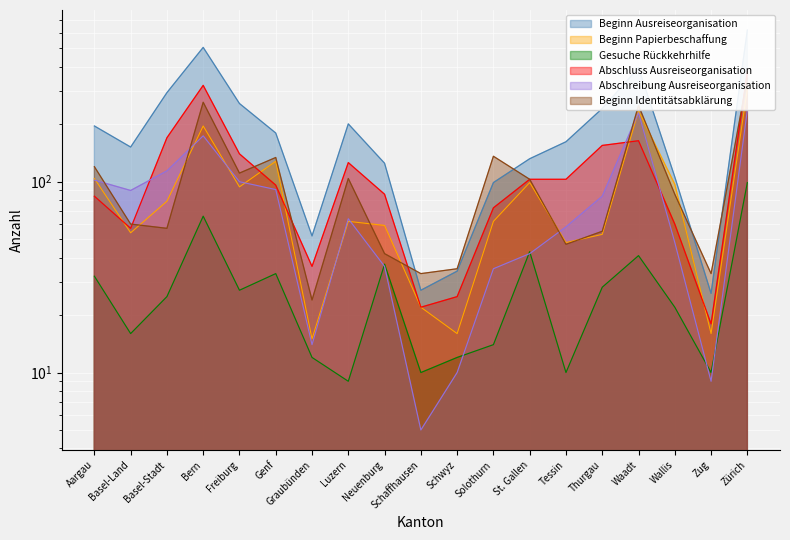

Reading left to right, what are all the values shown in this chart?

Beginn Ausreiseorganisation: 196	152	293	506	257	180	52	201	125	27	34	99	132	162	242	396	106	26	624
Beginn Papierbeschaffung: 104	54	79	196	94	128	15	62	59	22	16	62	99	48	53	235	97	16	307
Gesuche Rückkehrhilfe: 32	16	25	66	27	33	12	9	37	10	12	14	43	10	28	41	22	10	99
Abschluss Ausreiseorganisation: 84	57	170	320	140	96	36	126	86	22	25	73	103	103	155	164	60	18	378
Abschreibung Ausreiseorganisation: 102	90	114	174	100	91	14	64	36	5	10	35	42	58	84	230	48	9	238
Beginn Identitätsabklärung: 120	60	57	261	111	134	24	104	42	33	35	136	103	47	55	251	86	33	349